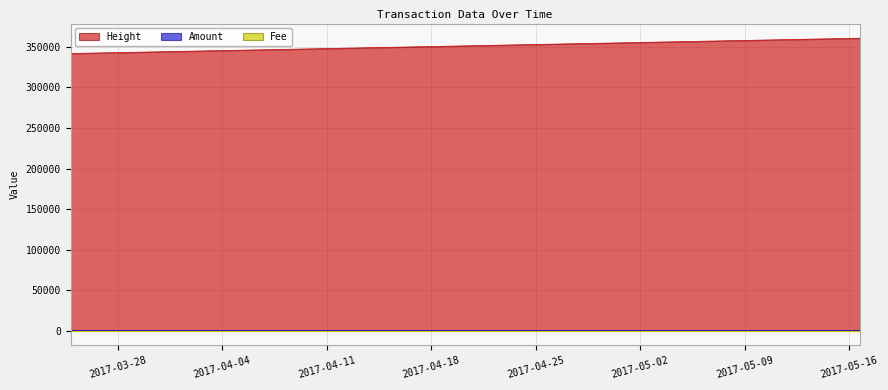

What is the minimum value for Amount?

2.0